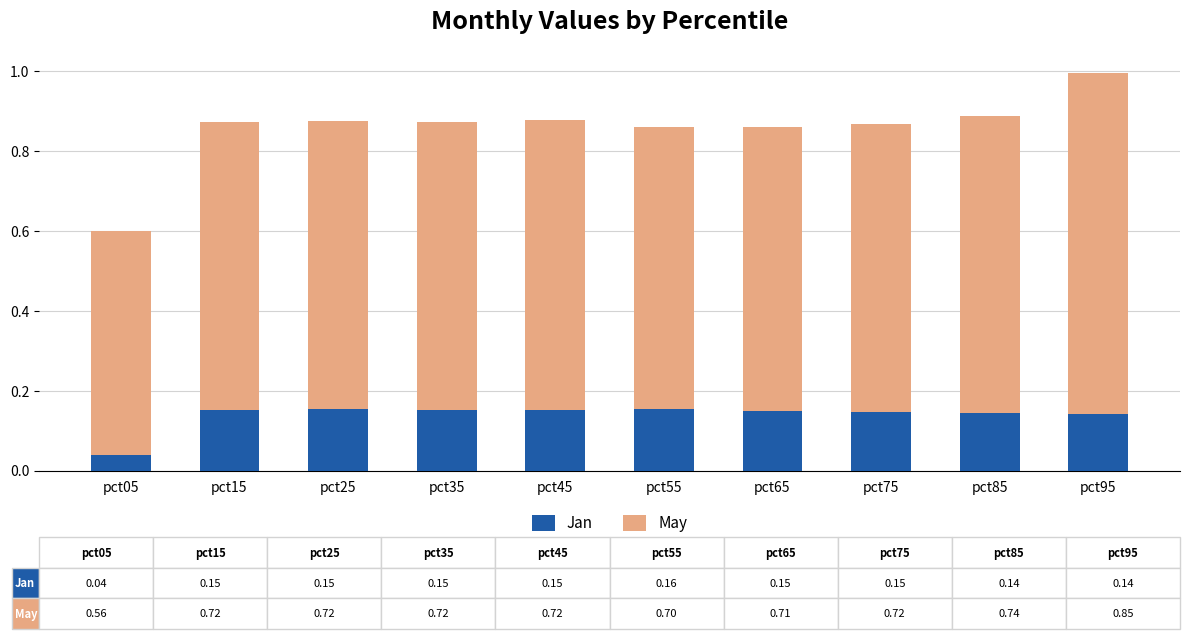

At which label is Jan closest to 0?

pct05